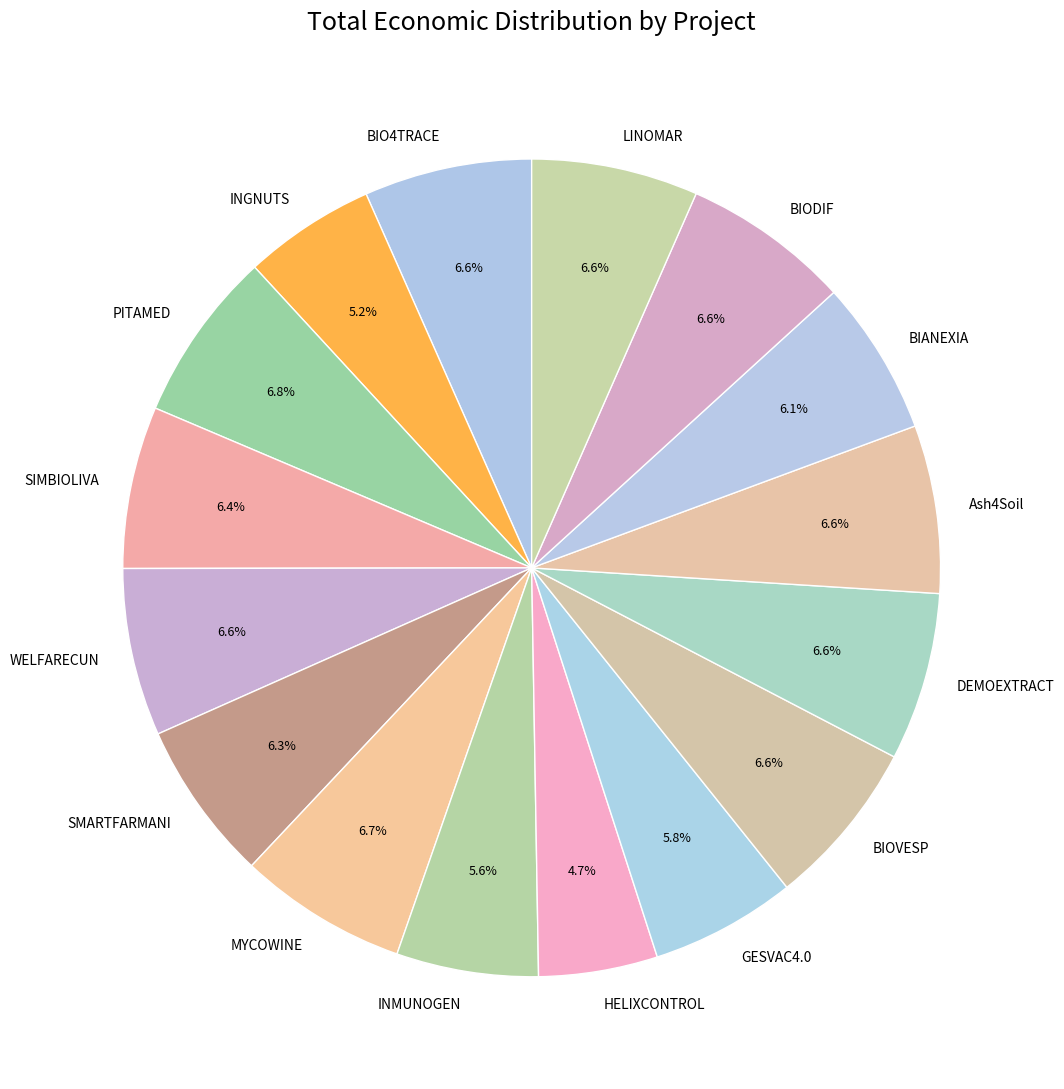

What percentage is the GESVAC4.0 slice, to the nearest percent?

6%